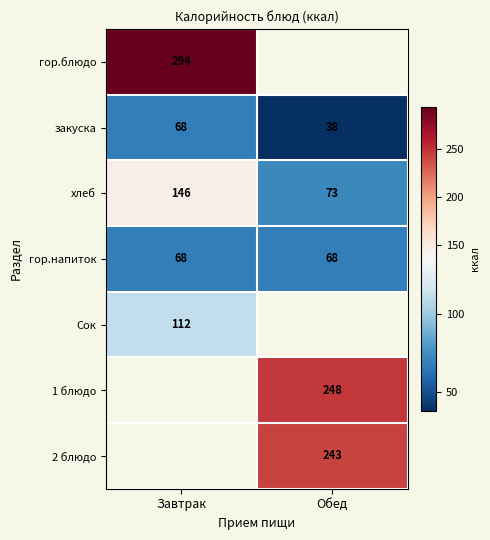

List the labels in order of хлеб value, largest first.

Завтрак, Обед